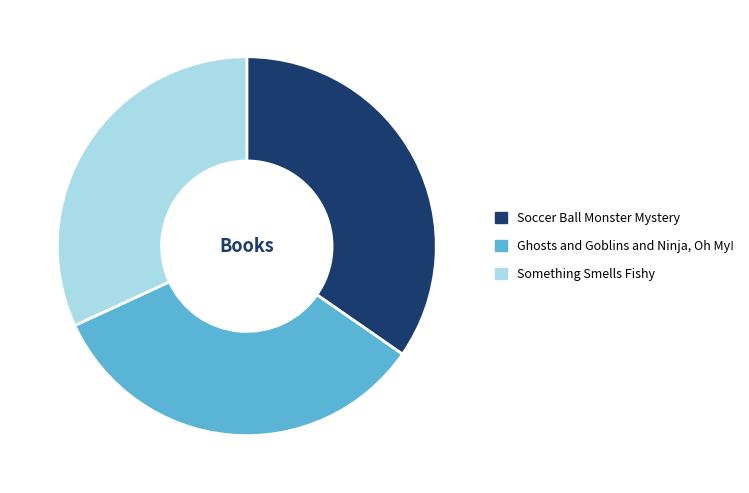

Count the number of slices in the pie.

3